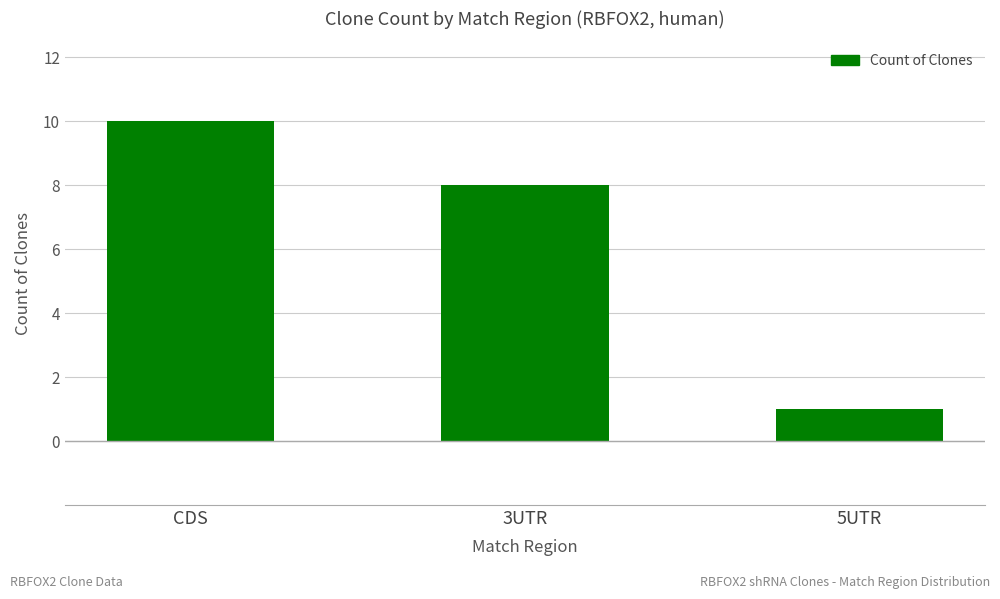

What is the change in value from 3UTR to 5UTR?

-7